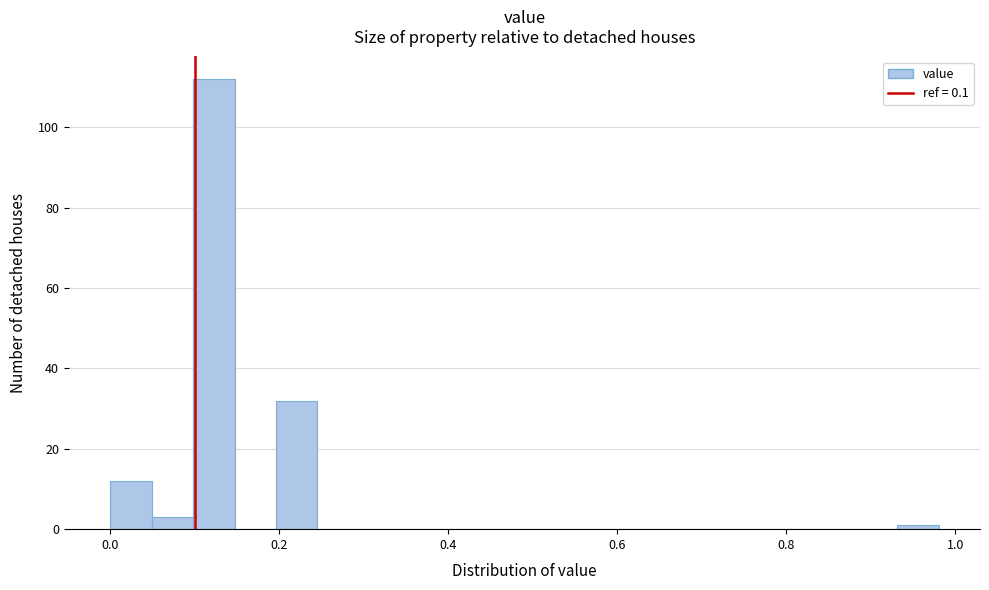

Read against the x-axis, roughly where is the centre of the tallest bar?

0.12